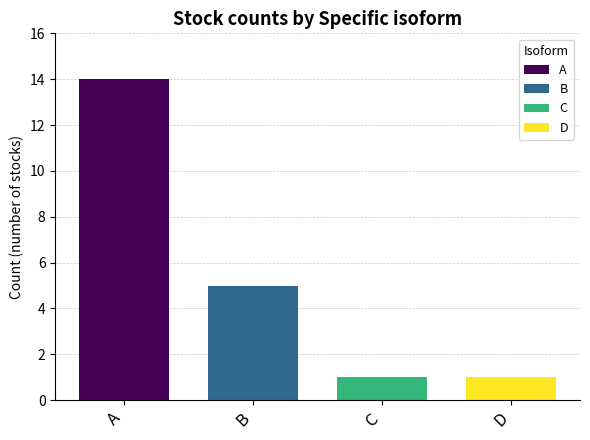

Are the bars horizontal?

No